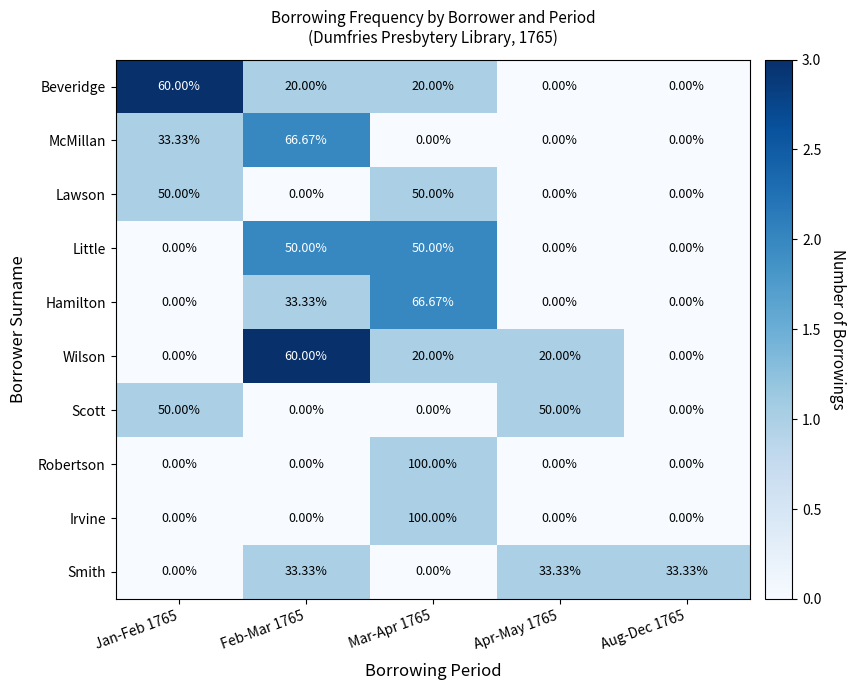

Is the value of Irvine at Jan-Feb 1765 greater than the value of Smith at Aug-Dec 1765?

No